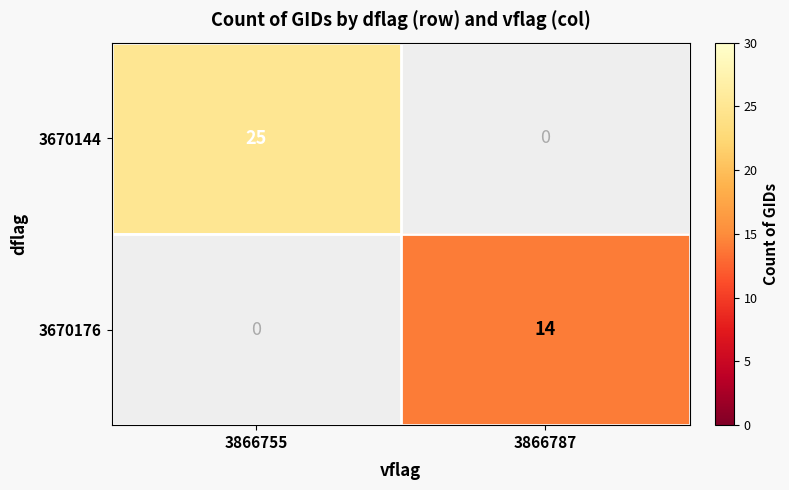

Is it true that 3670144 equals 42 at 3866755?

False